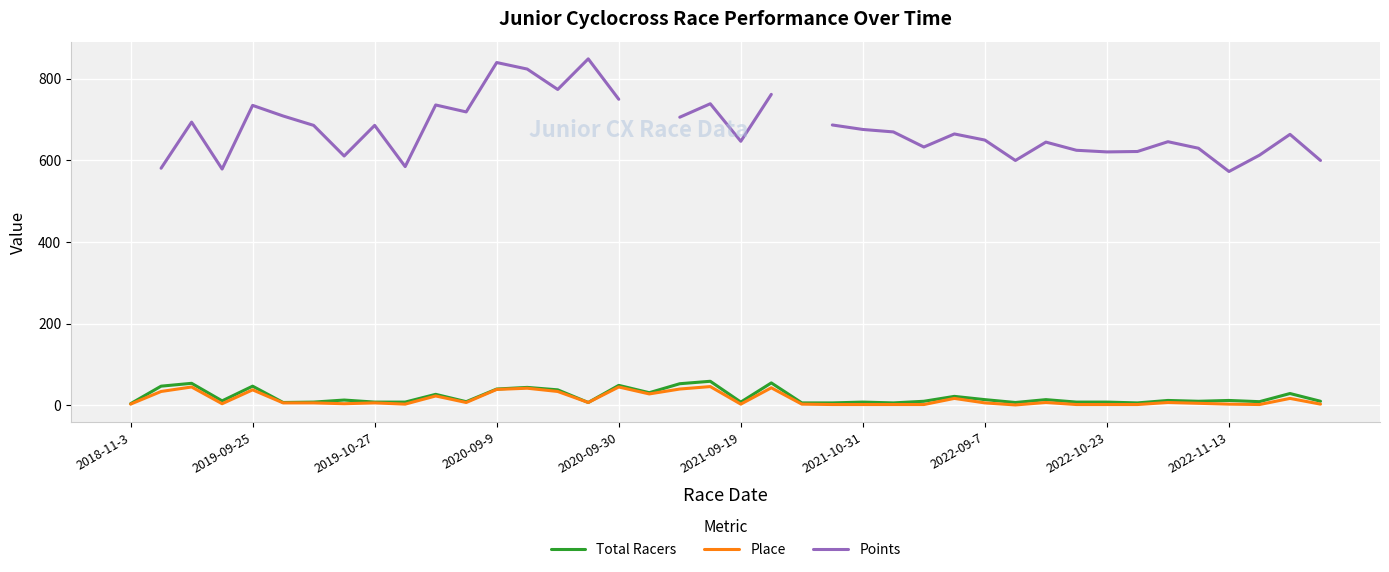

True or false: Place and Total Racers intersect in this chart.

False